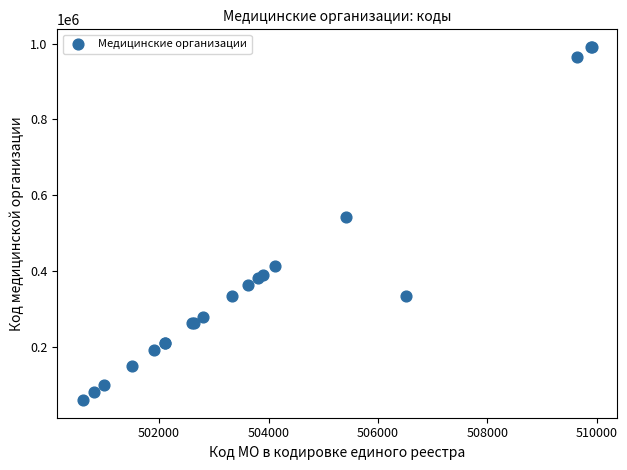

What Y value in the scatter plot is closest to 525501?

542601